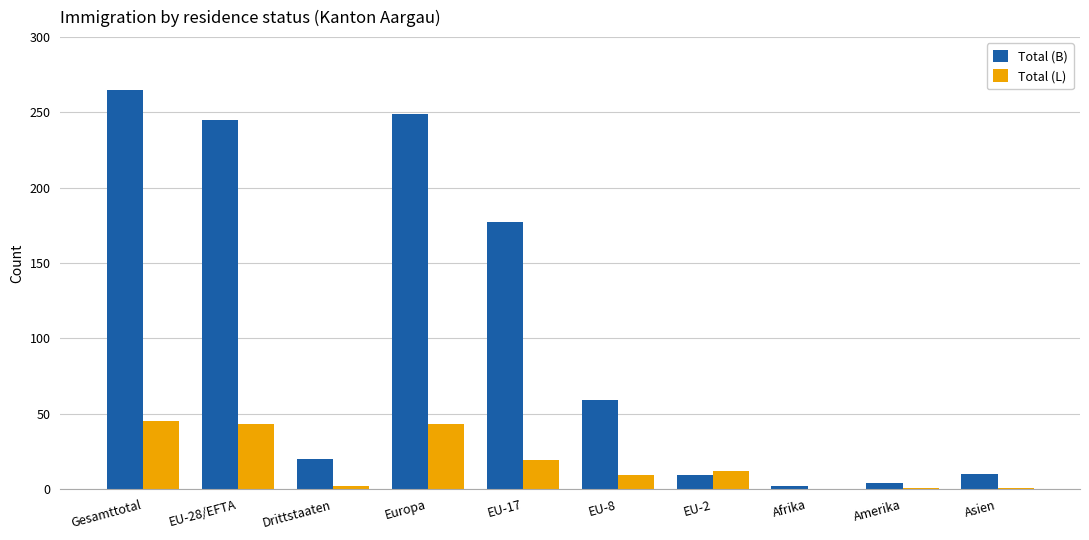

The value of Total (L) at EU-8 is 9. True or false?

True